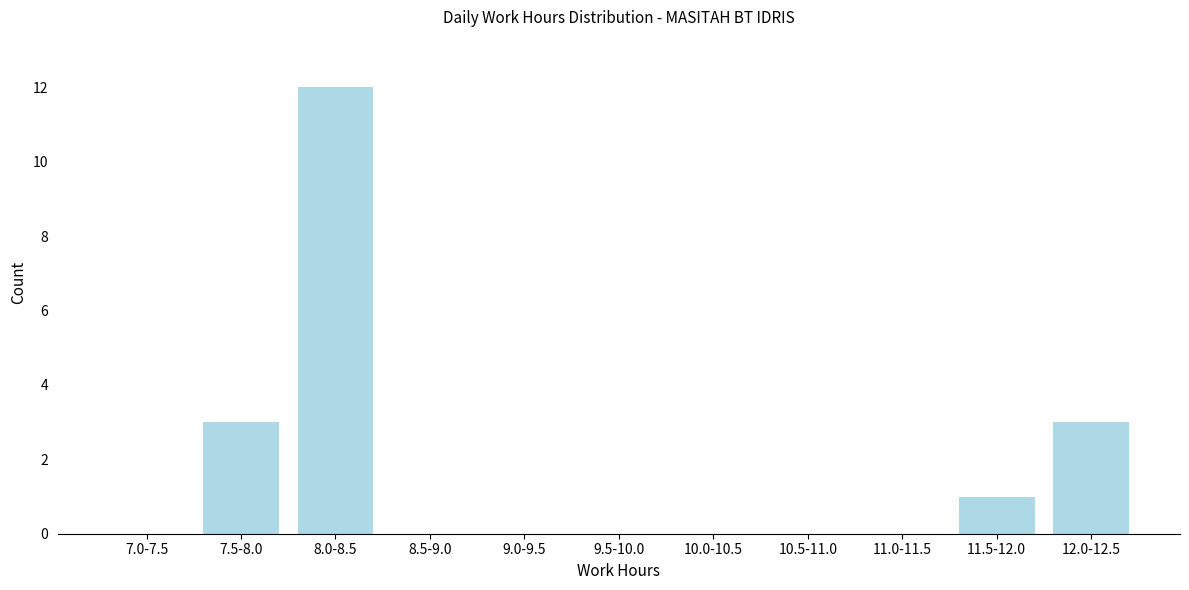

Reading right to left, transcribe all the data shown in this chart.

12.0-12.5=3	11.5-12.0=1	11.0-11.5=0	10.5-11.0=0	10.0-10.5=0	9.5-10.0=0	9.0-9.5=0	8.5-9.0=0	8.0-8.5=12	7.5-8.0=3	7.0-7.5=0